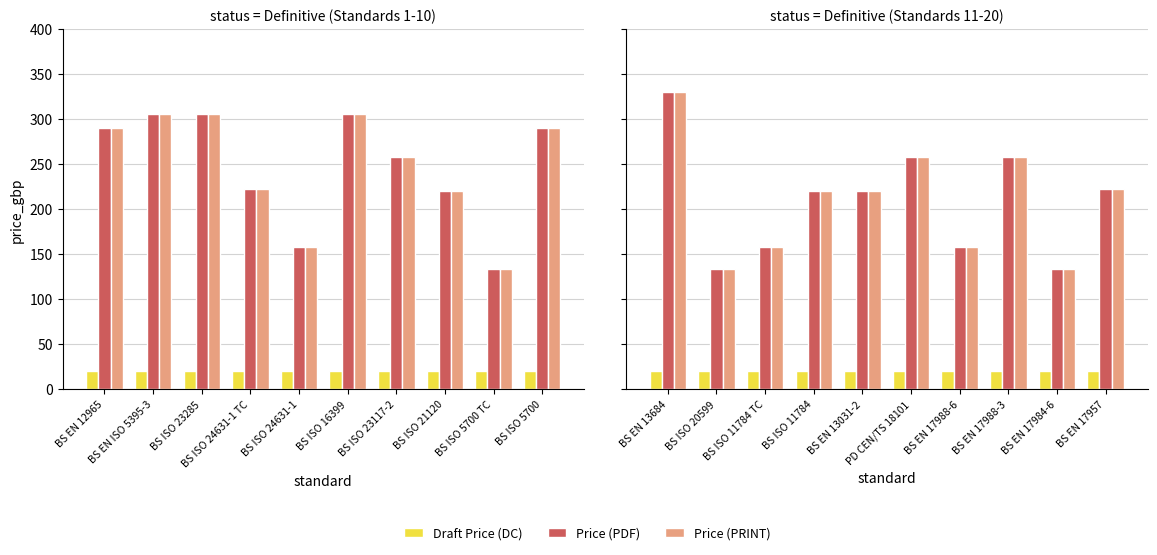

What is the label of the 10th bar from the right?

BS EN 13684